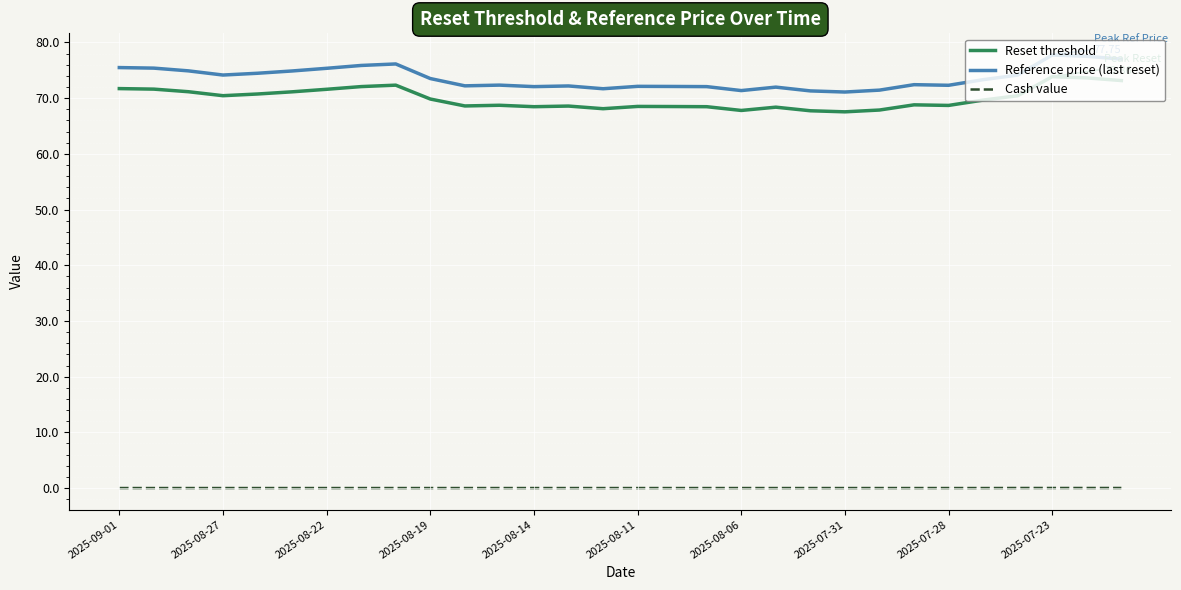

Rank the series by their maximum value, from lowest to highest.

Cash value, Reset threshold, Reference price (last reset)